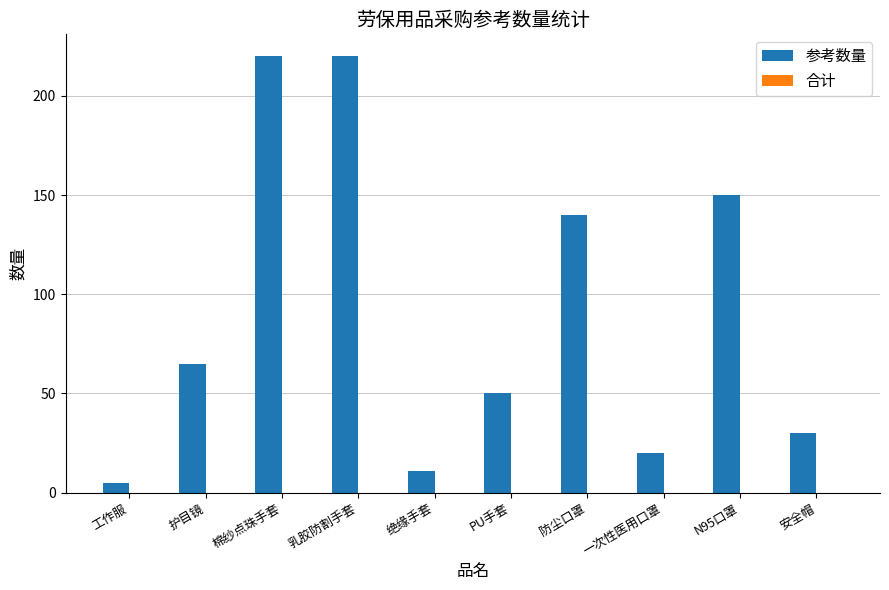

What is the label of the 2nd bar from the left?

护目镜